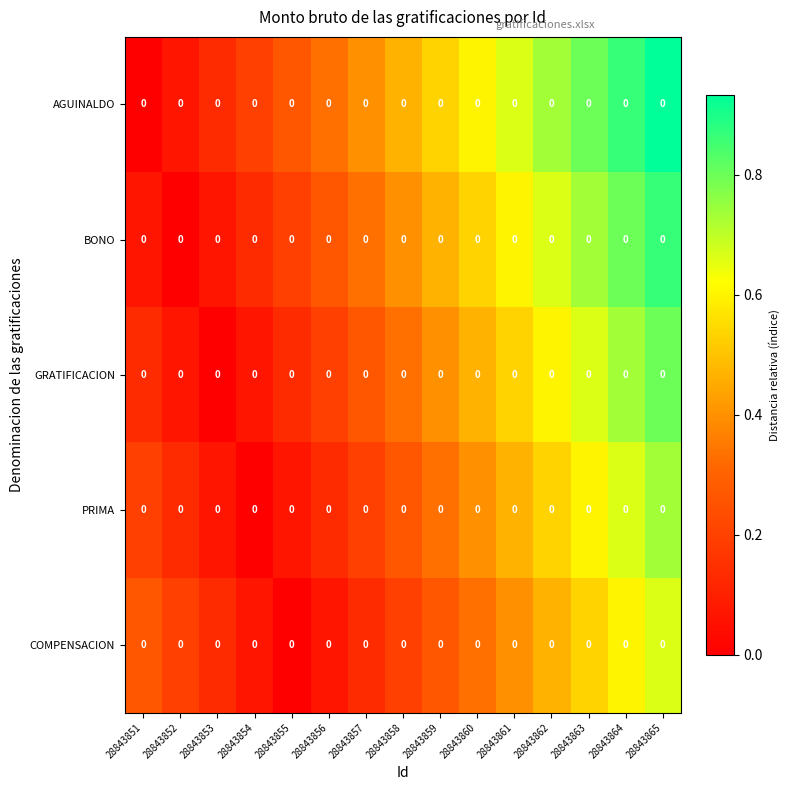

List the series in order of their overall mean, lowest first.

COMPENSACION, PRIMA, GRATIFICACION, BONO, AGUINALDO